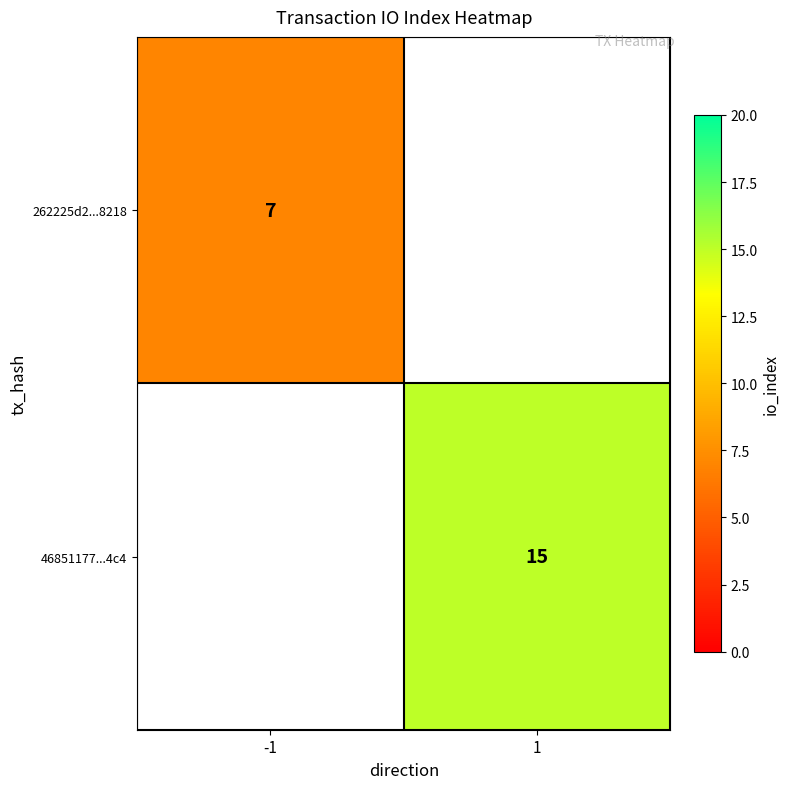

Is the value of 262225d2...8218 at -1 greater than the value of 46851177...4c4 at 1?

No